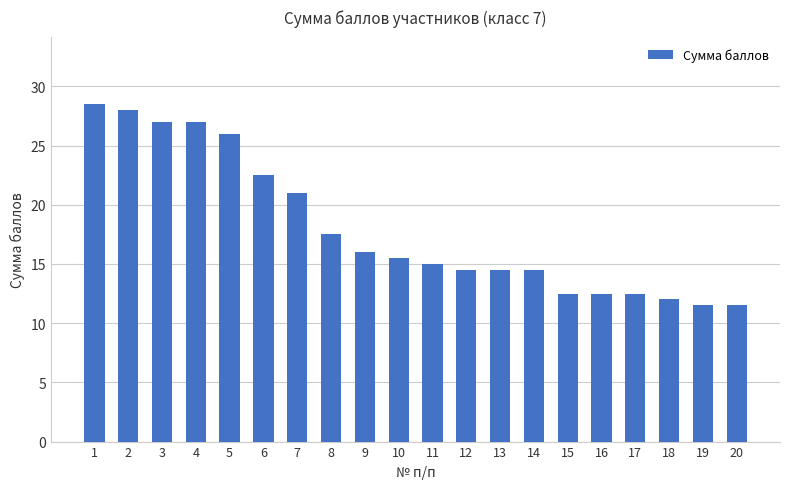

Does the chart contain any negative values?

No